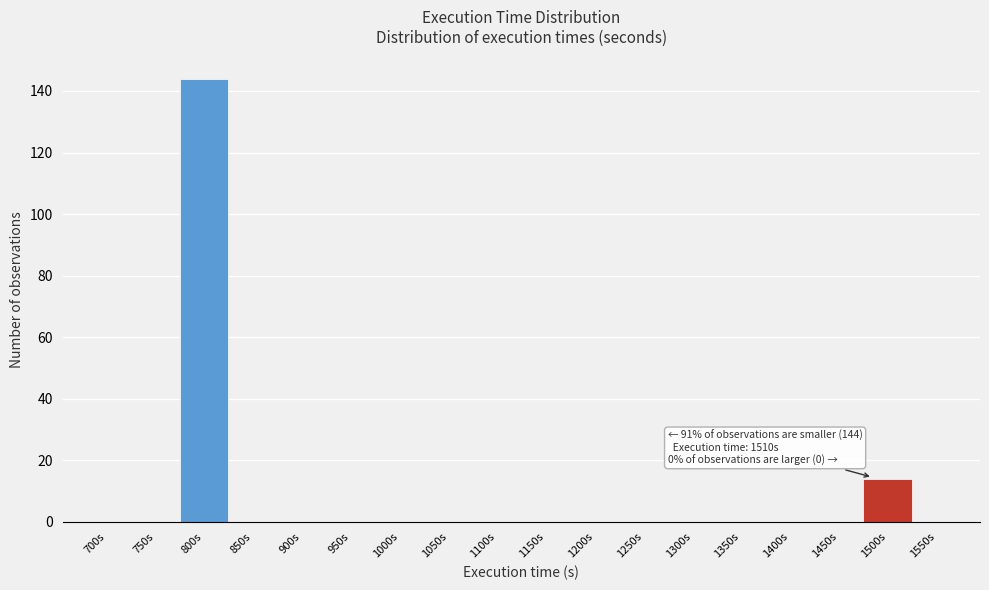

Reading right to left, extract all data points from this chart.

1550s=0	1500s=14	1450s=0	1400s=0	1350s=0	1300s=0	1250s=0	1200s=0	1150s=0	1100s=0	1050s=0	1000s=0	950s=0	900s=0	850s=0	800s=144	750s=0	700s=0